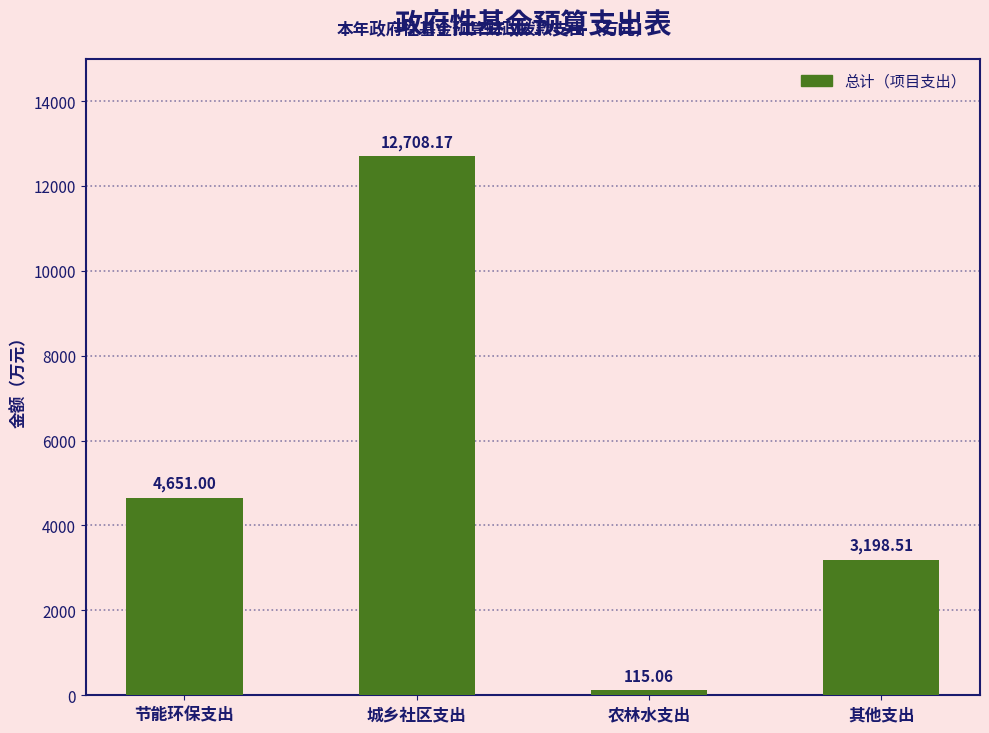

Rank the categories by value from lowest to highest.

农林水支出, 其他支出, 节能环保支出, 城乡社区支出